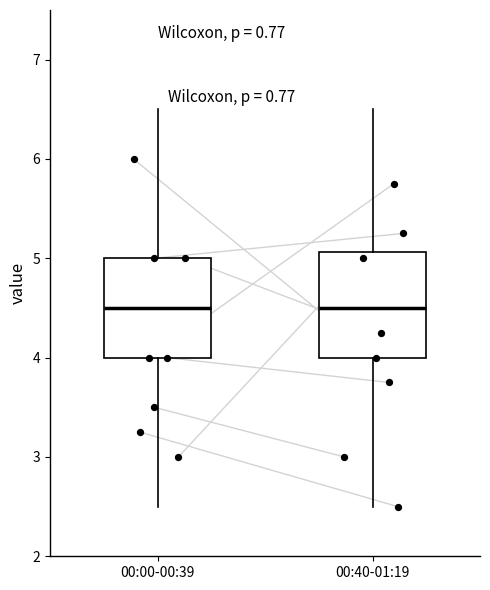

Reading left to right, transcribe this box plot: for each box, give where its median line is, the range the box spans, and where its two whiskers end, as read against the y-axis. The values are not printed on the chart, so give them approximately, as read against the axis.

00:00-00:39: median 4.5, box 4.0 to 5.0, whiskers 2.5 to 6.5
00:40-01:19: median 4.5, box 4.0 to 5.1, whiskers 2.5 to 6.5